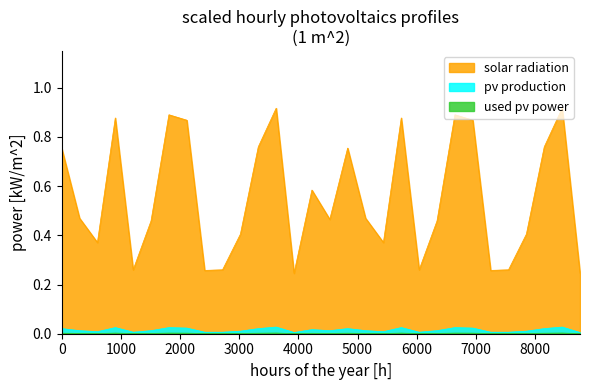

Which series has the widest spread of values?

solar radiation